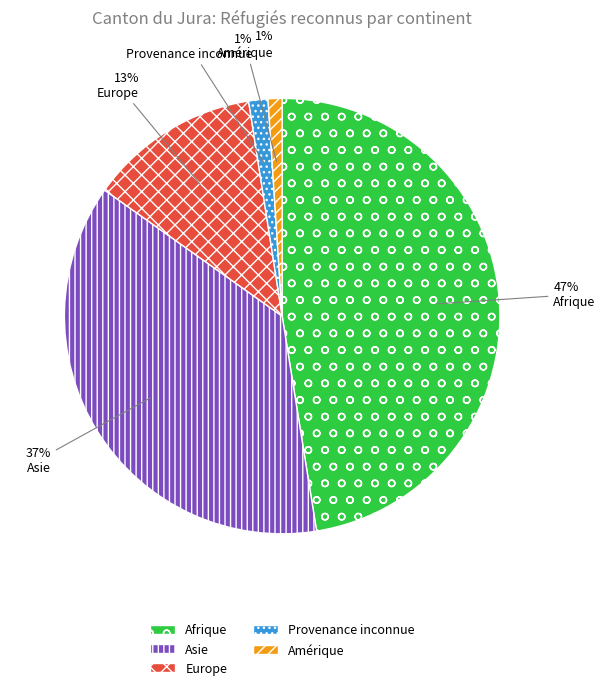

Count the number of slices in the pie.

5